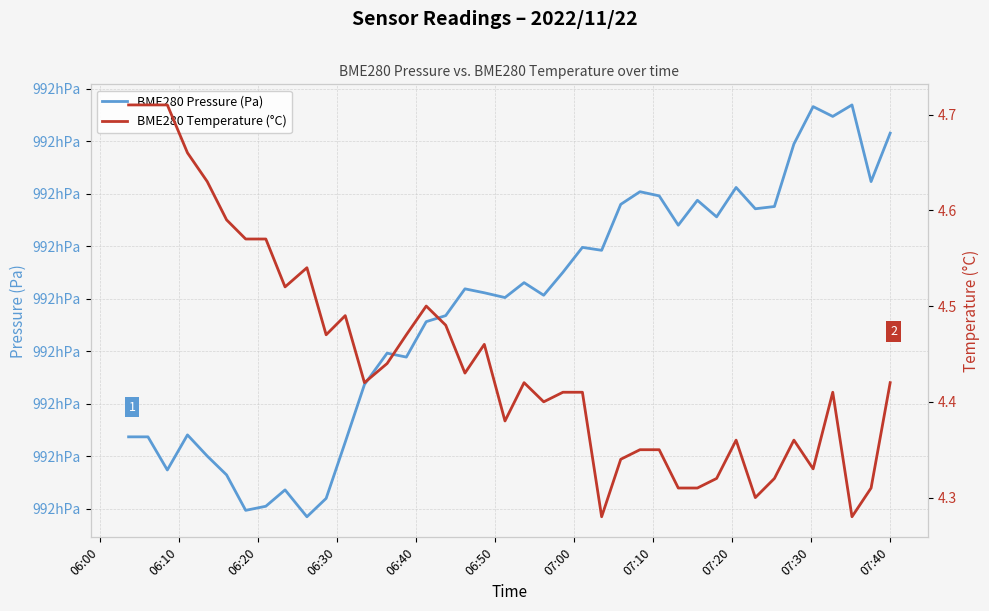

What is the highest value of the BME280 Pressure (Pa) series?

99246.9